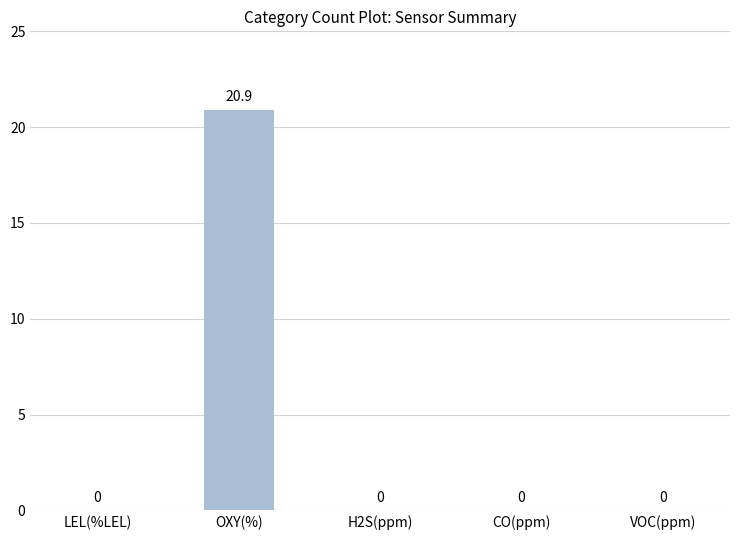

Which has a higher value, LEL(%LEL) or OXY(%)?

OXY(%)